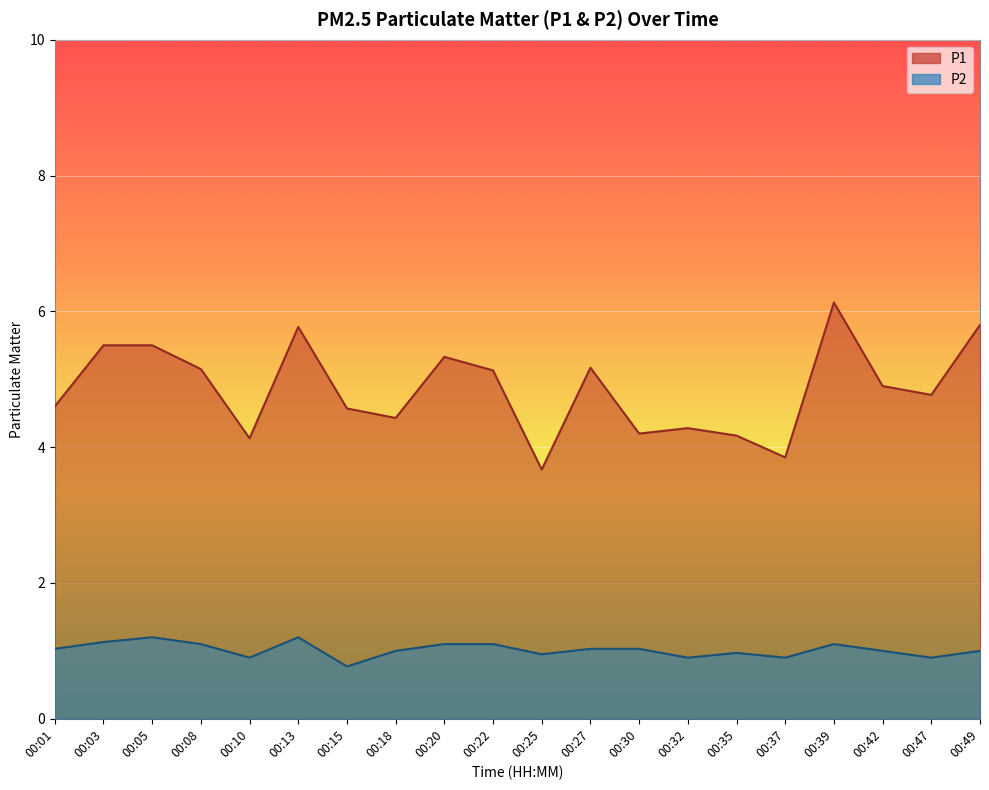

What is the sum of all P1 values?

97.0